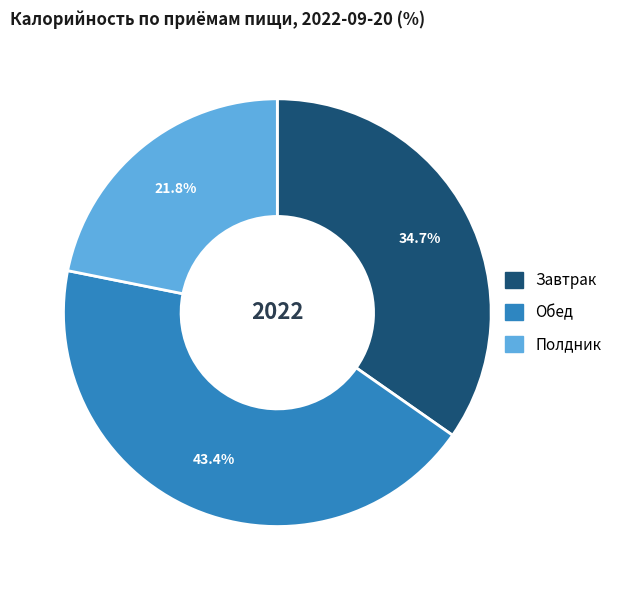

How many slices are in this pie chart?

3